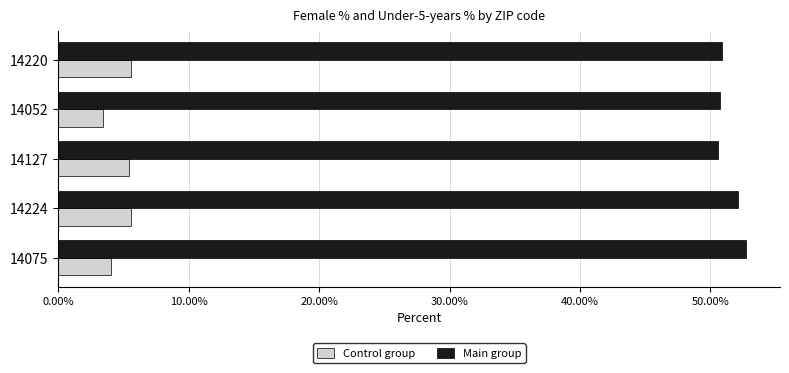

What is the average value of the Control group series?

4.8